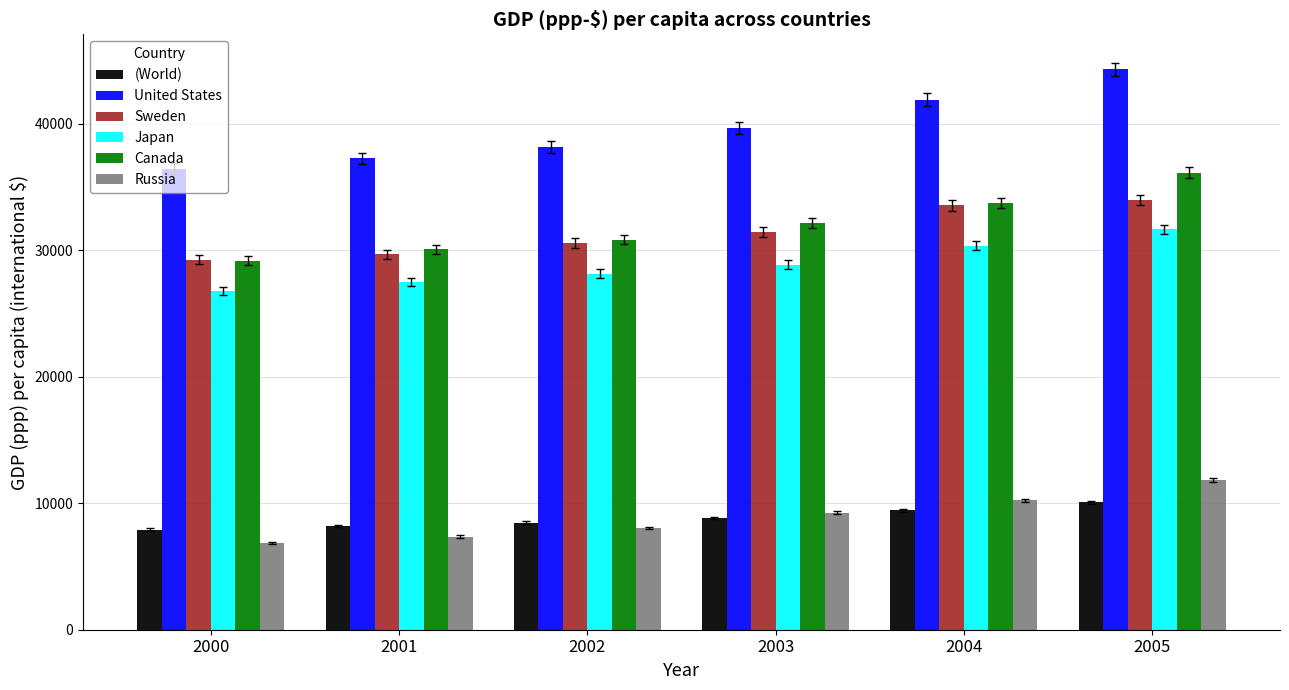

What is the difference between the Canada values at 2003 and 2002?

1337.8